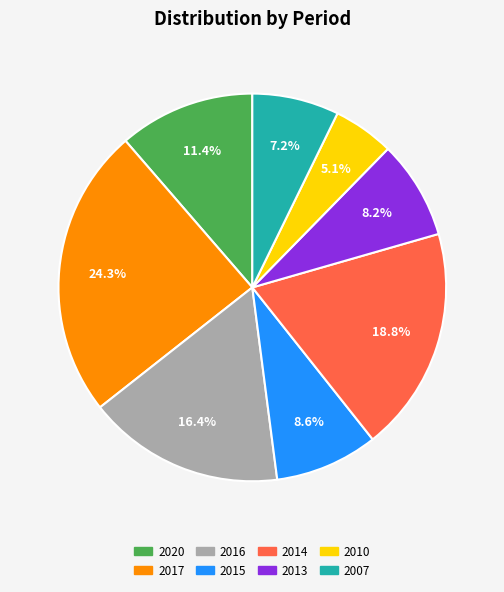

The 2013 slice represents 8% of the pie. True or false?

True